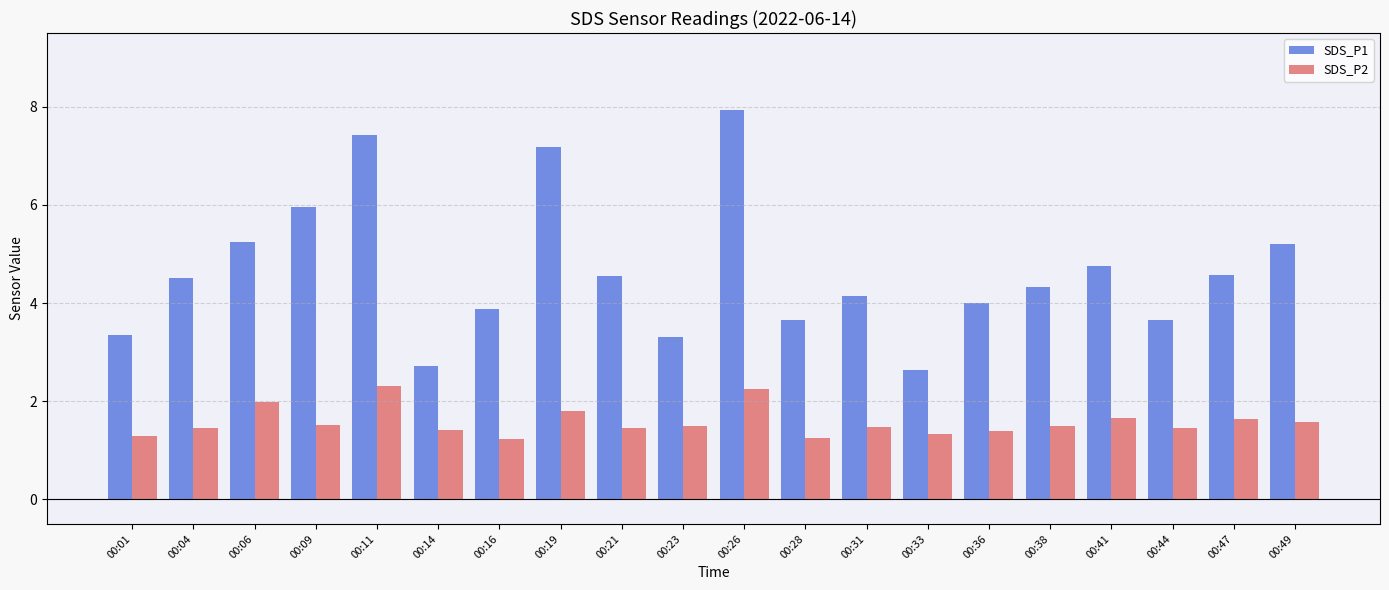

Which category has the highest value across all series?

00:26